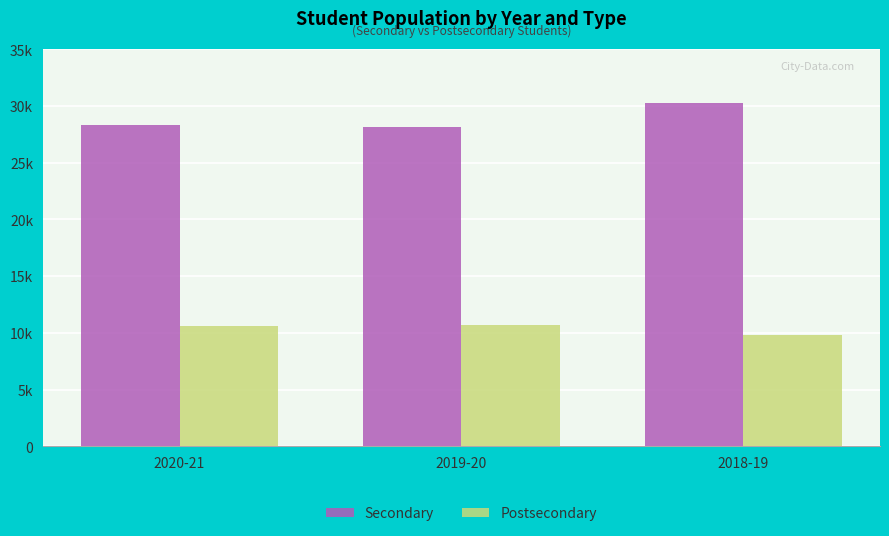

What are all the series names shown in the legend?

Secondary, Postsecondary